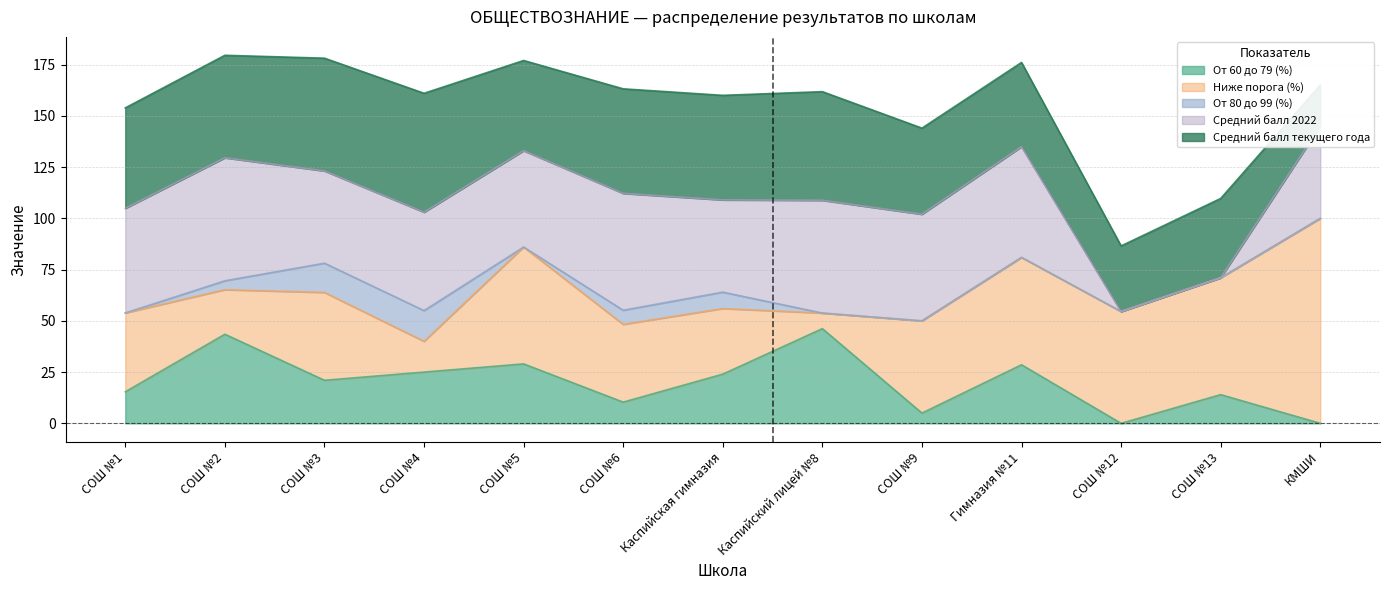

What is the label of the 2nd point from the right?

СОШ №13